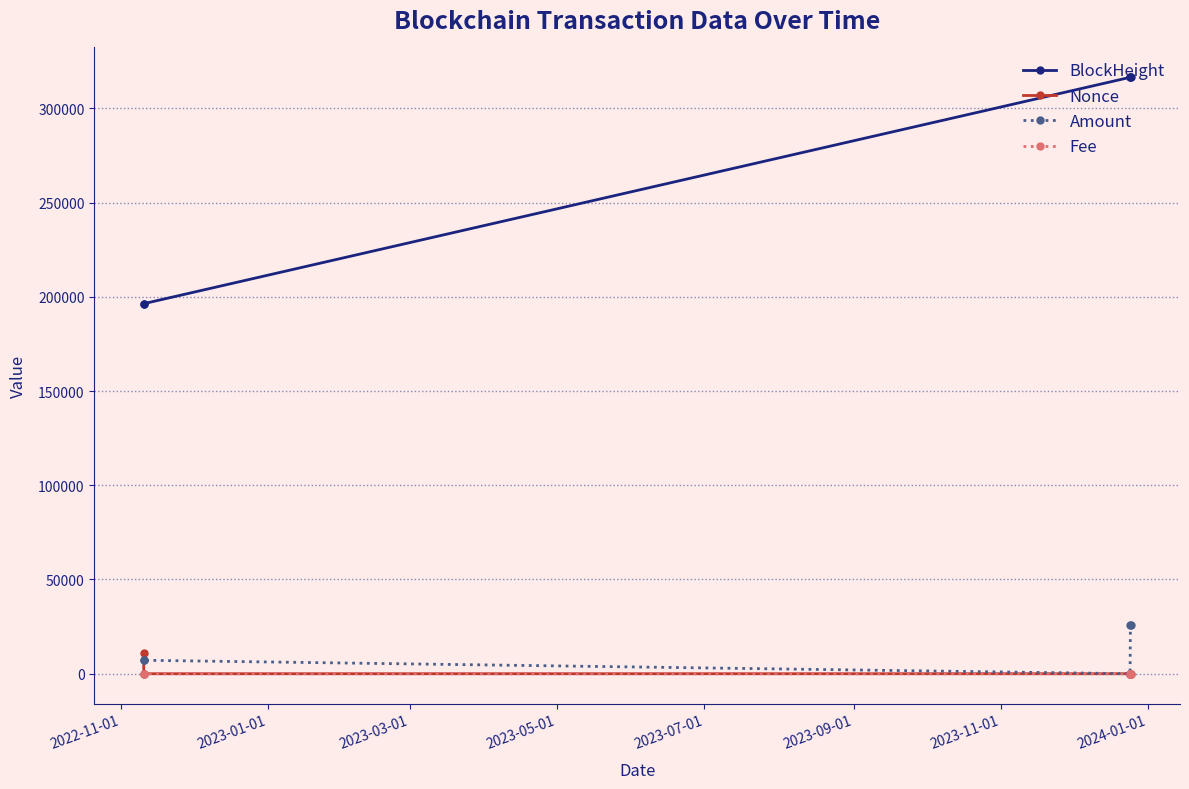

What is the difference between the maximum and minimum values in the Nonce series?

10998.0